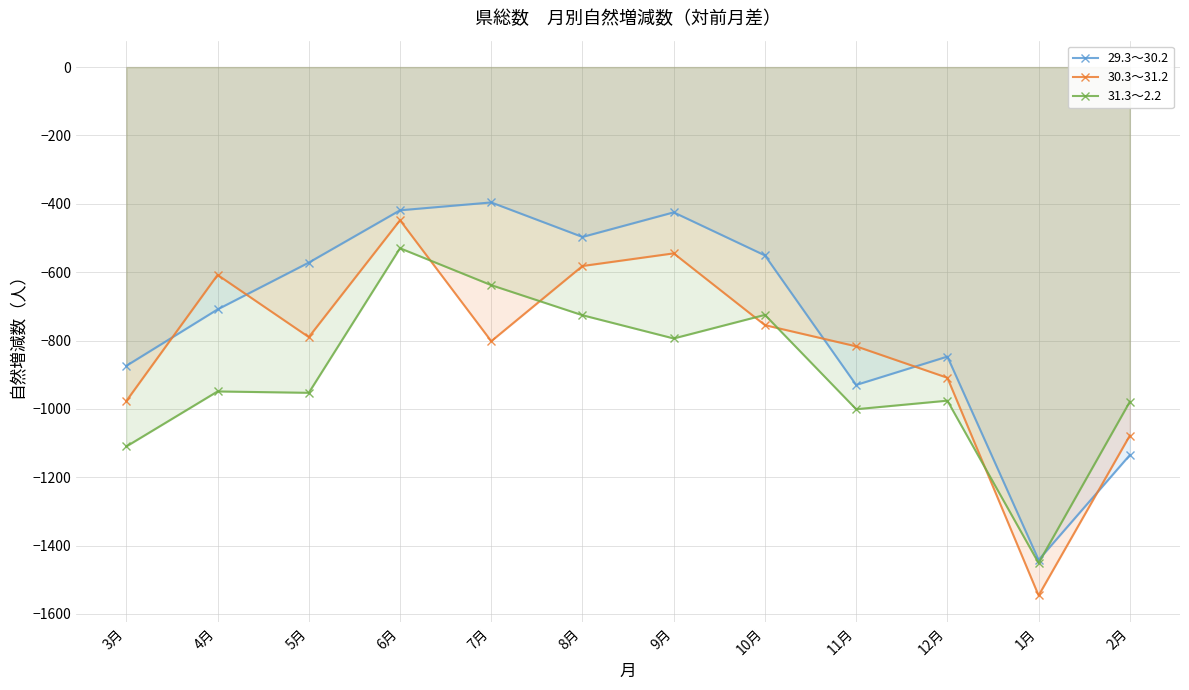

After their last crossing, which series has the higher values: 31.3～2.2 or 29.3～30.2?

31.3～2.2